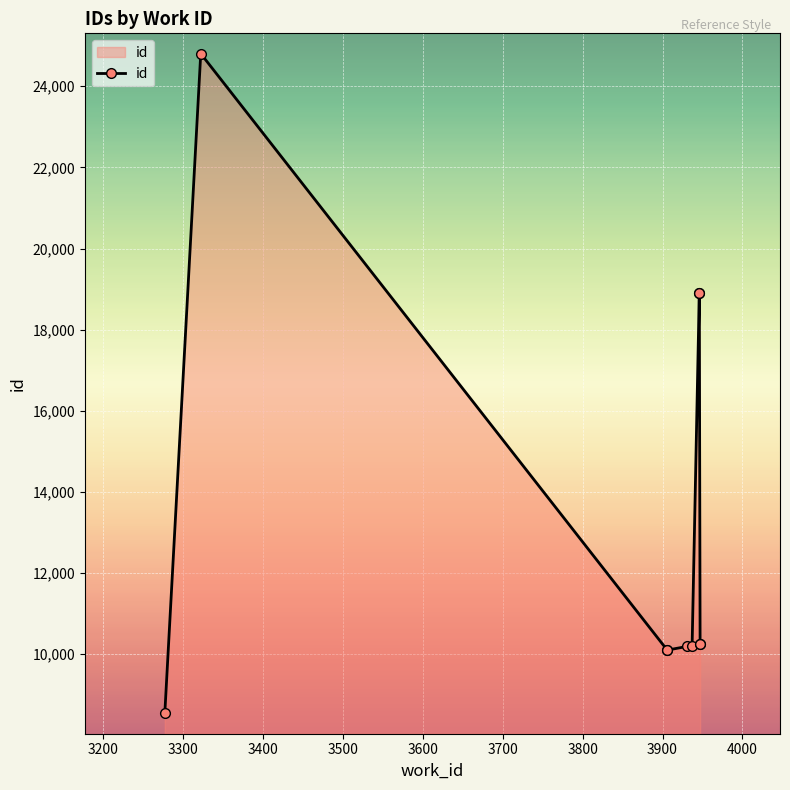

How many distinct data groups are displayed?

1